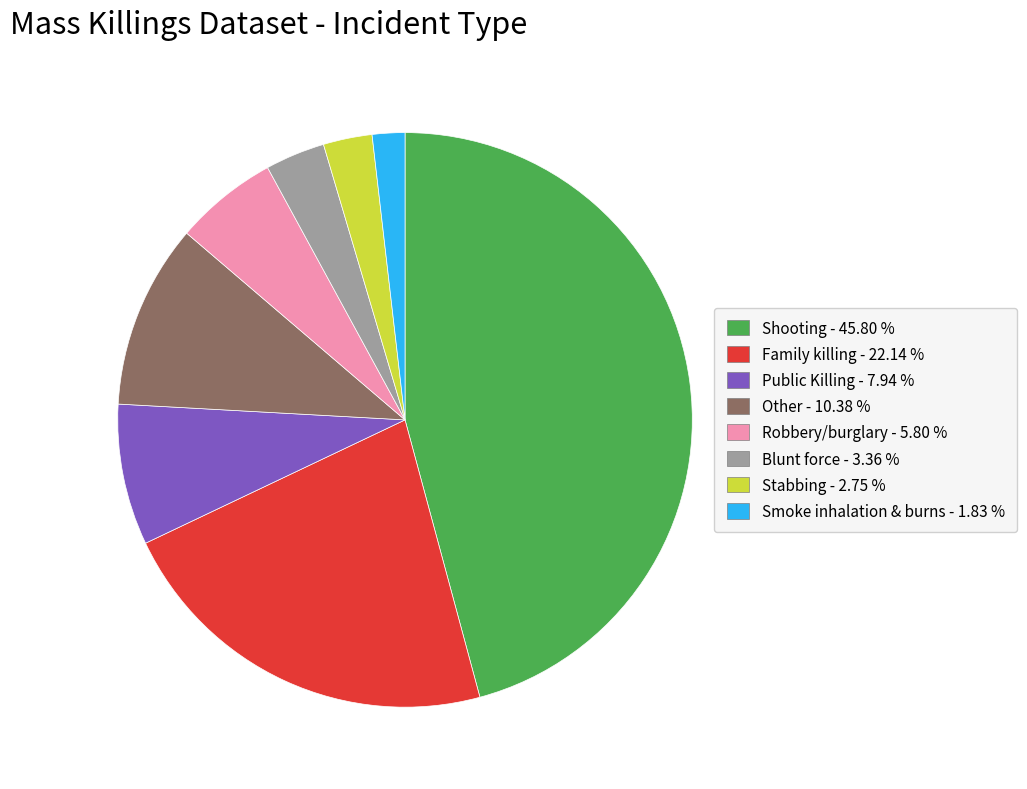

Is there any slice that represents more than half of the pie?

No